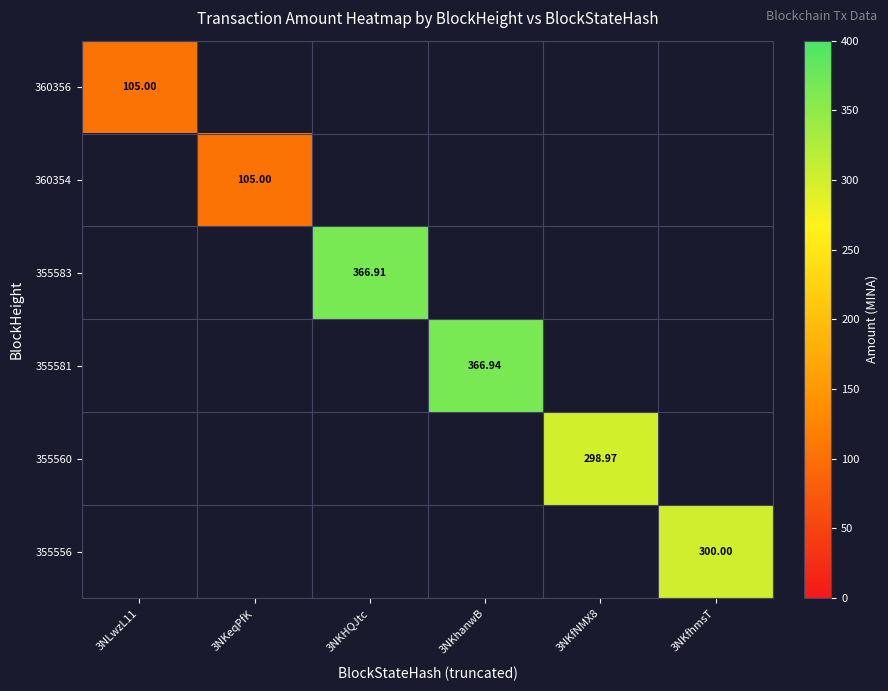

At which label does 360354 reach its minimum?

3NLwzL11